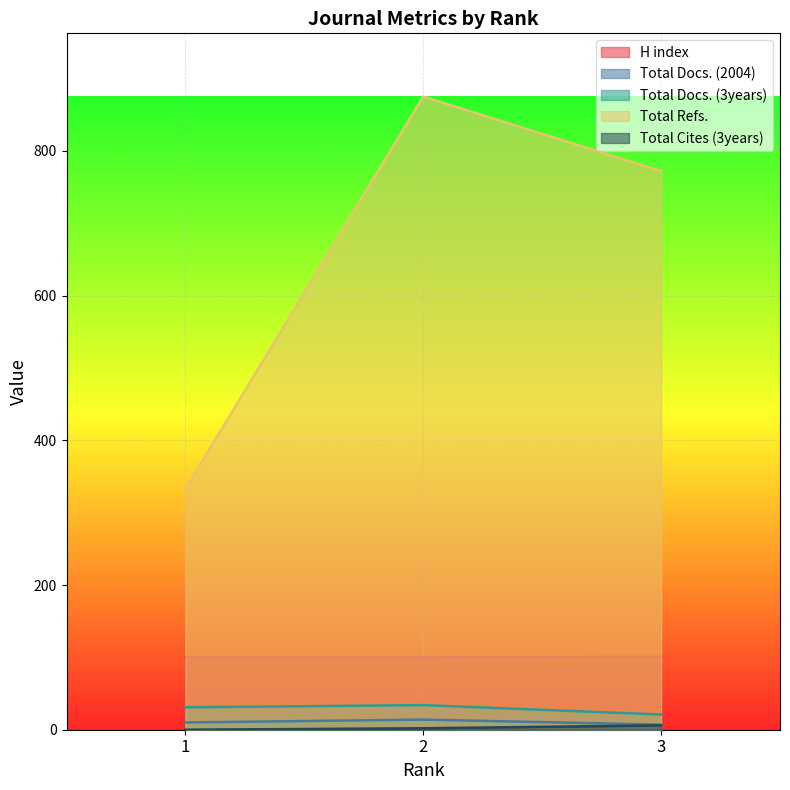

Count the H index values in the range 100 to 101.

3